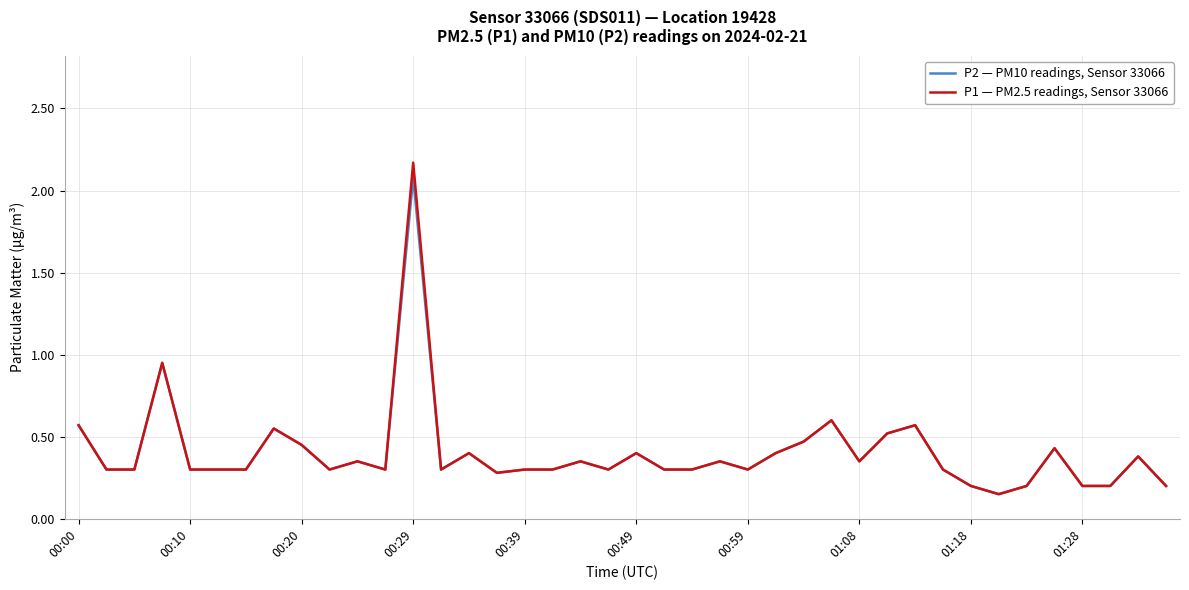

True or false: P1 — PM2.5 readings, Sensor 33066 has more than 1 points higher than both neighbors.

True